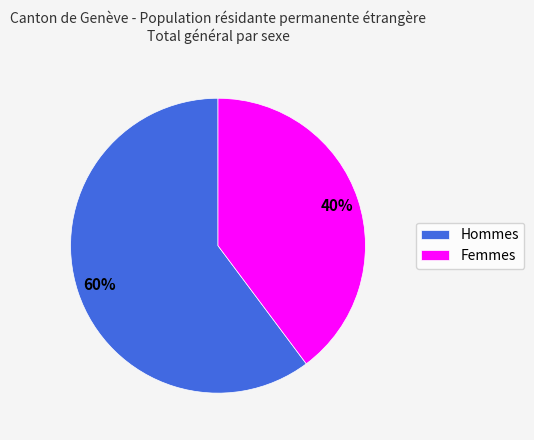

What percentage is the Hommes slice, to the nearest percent?

60%